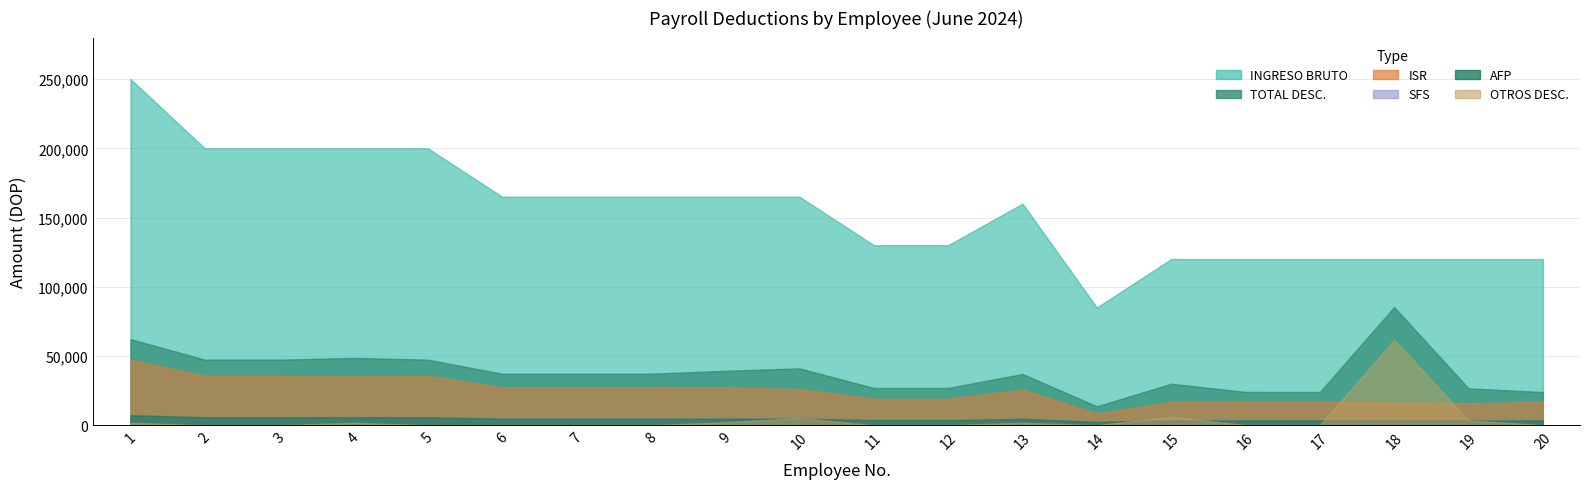

Which series has the largest total across all categories?

INGRESO BRUTO